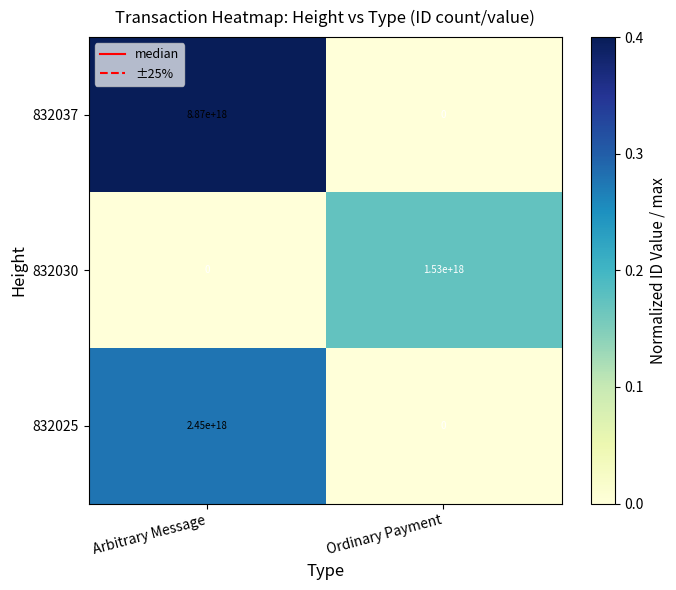

At which label does 832037 reach its minimum?

Ordinary Payment